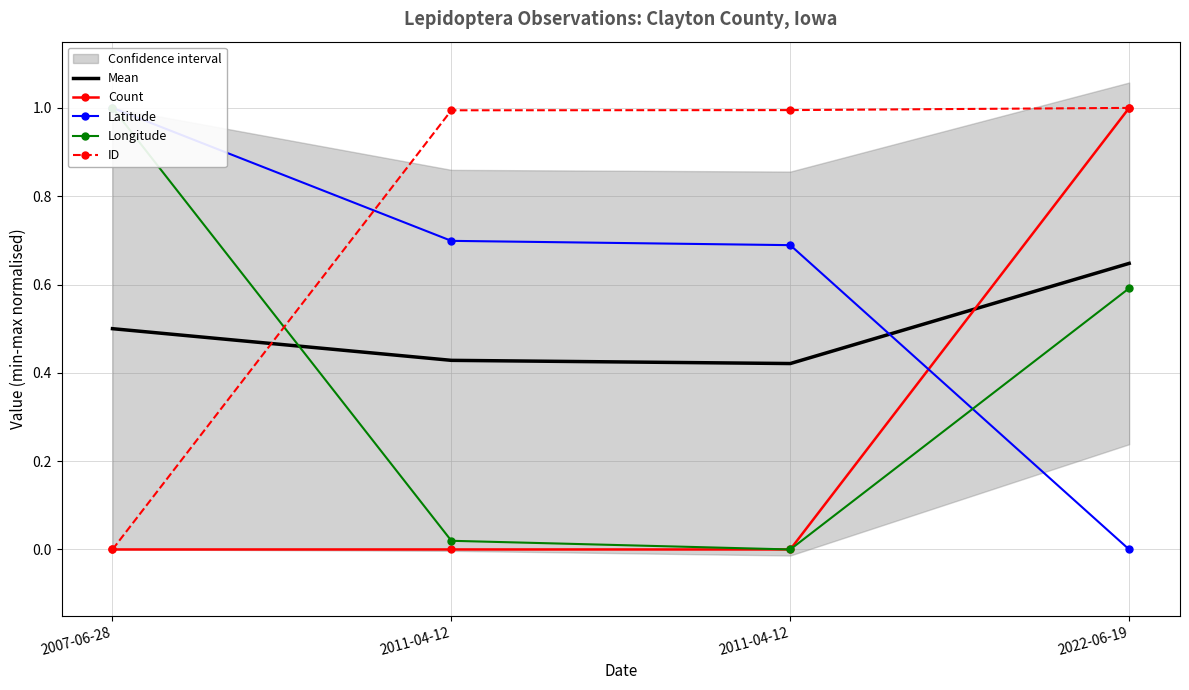

Which series changed the most between 2007-06-28 and 2011-04-12?

ID